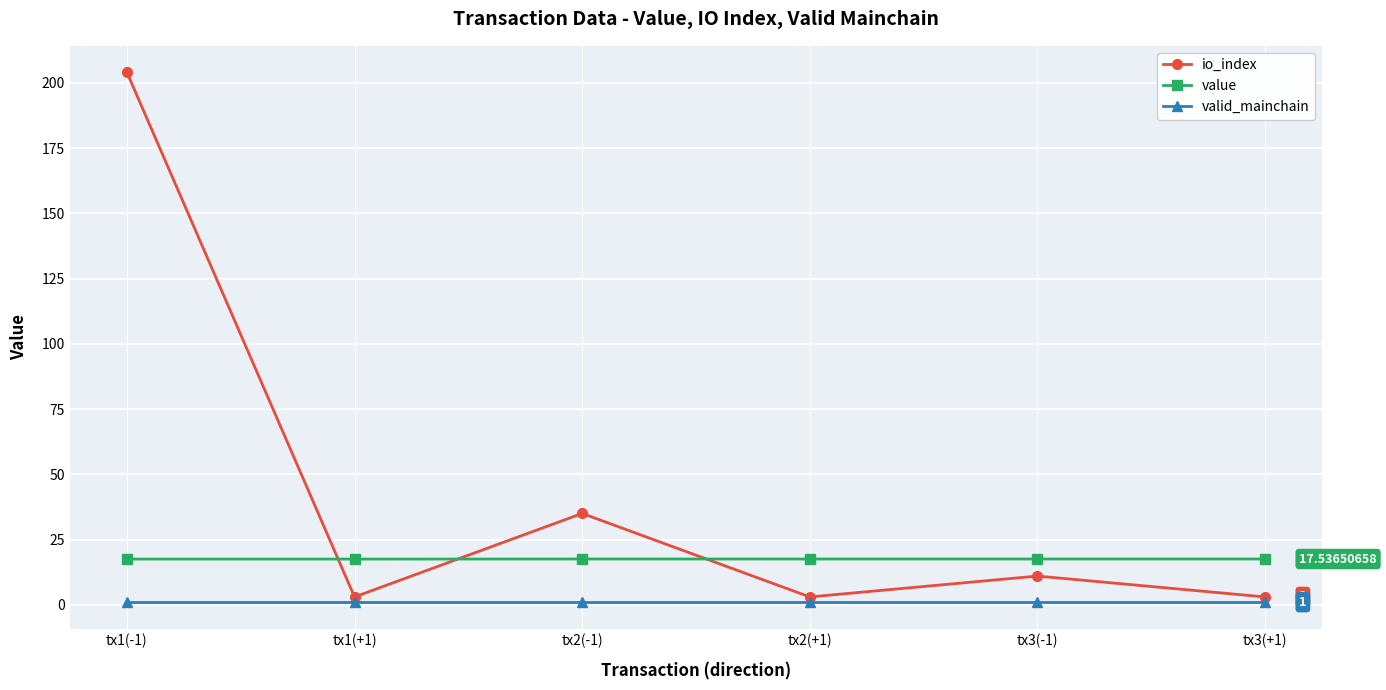

Count the number of data series in this chart.

3